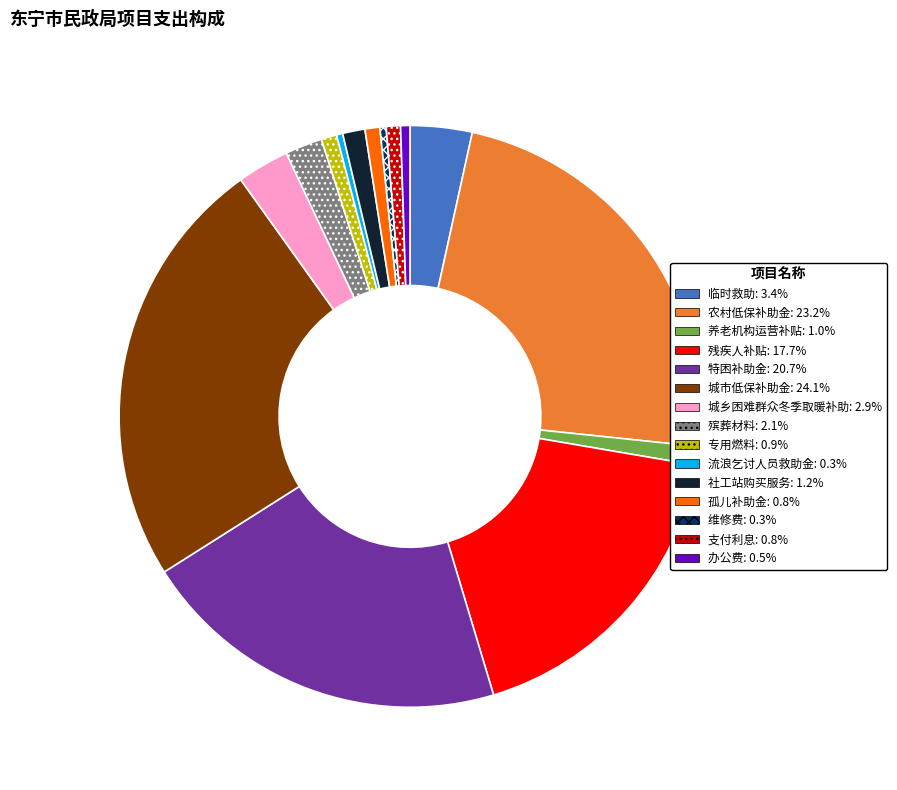

Approximately how many times larger is the value at 农村低保补助金: 23.2% compared to 城乡困难群众冬季取暖补助: 2.9%?

8.0